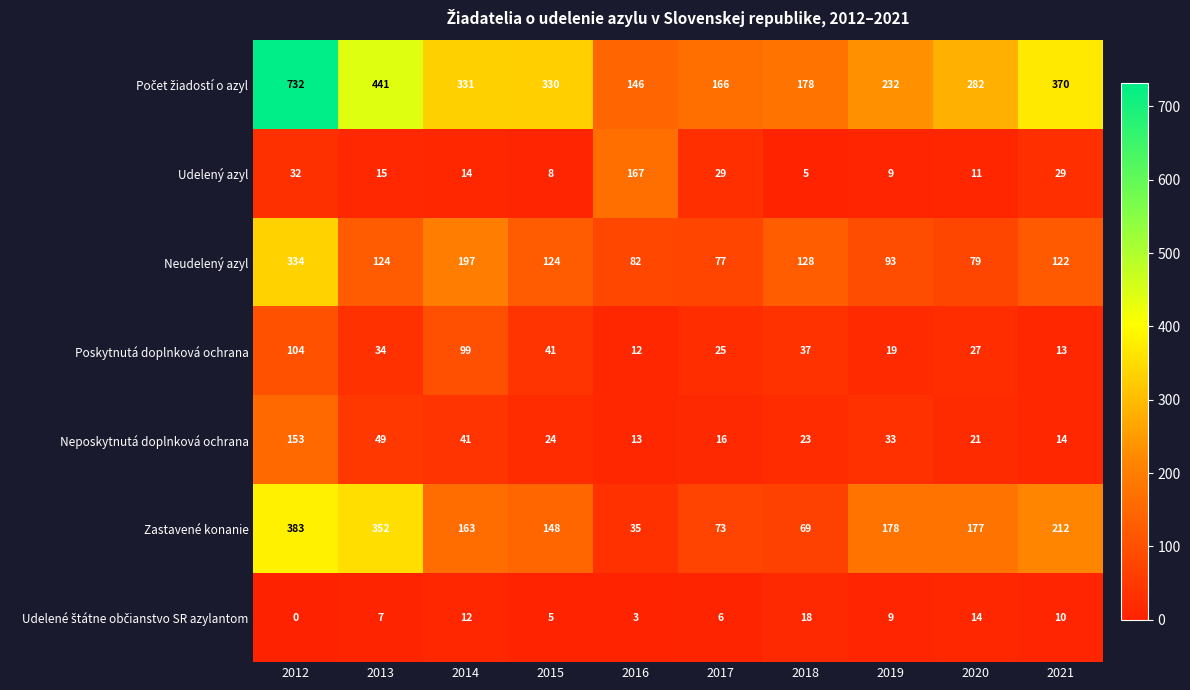

What is the spread (max minus min) of values at 2017?

160